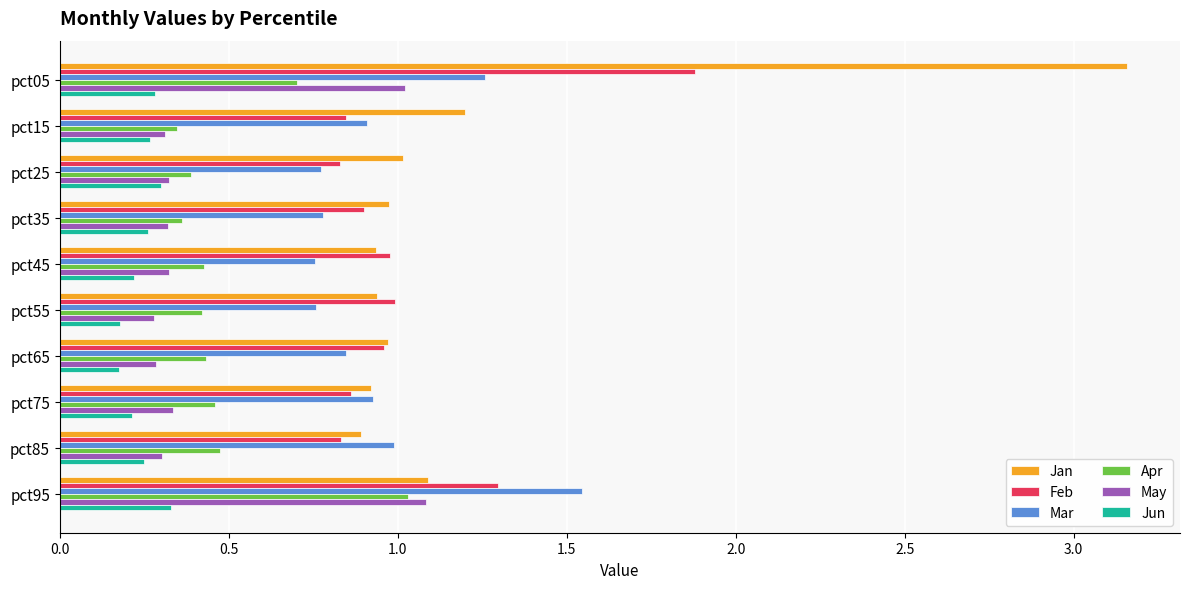

Is the value of May at pct85 greater than the value of Feb at pct25?

No